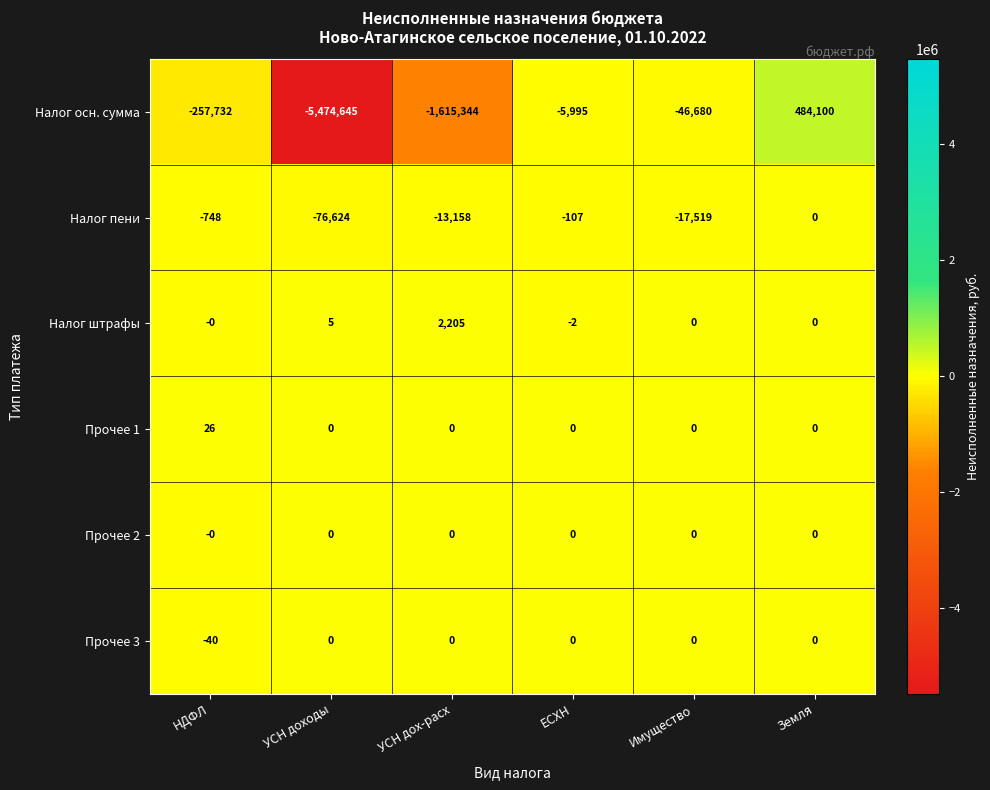

Between ЕСХН and Земля, which series saw the biggest shift?

Налог осн. сумма